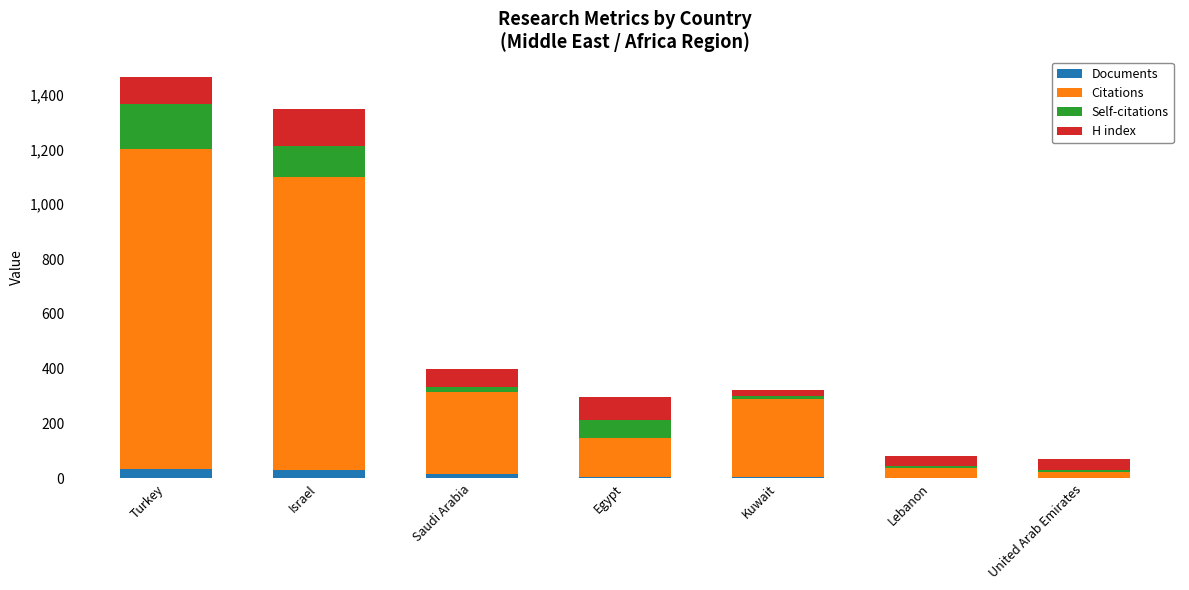

The Documents series shows 32 at Turkey. True or false?

True